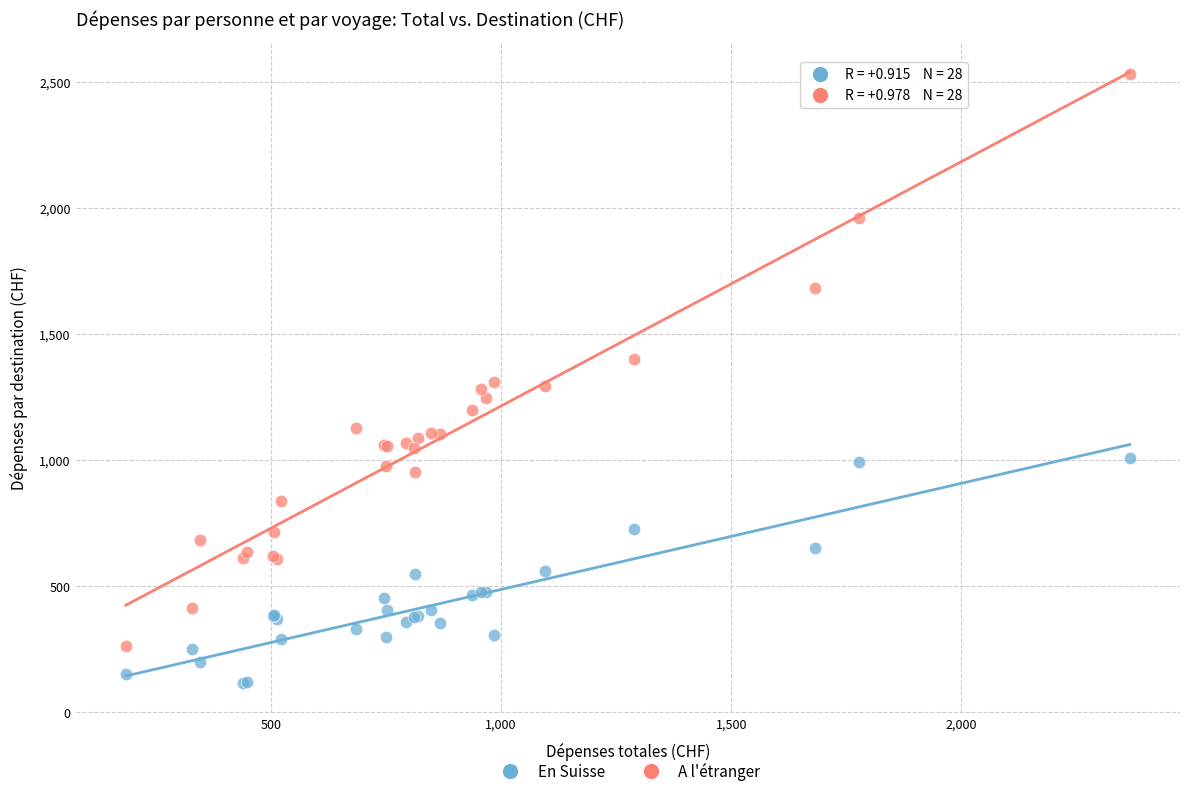

Which series contains the highest Y value?

A l'étranger